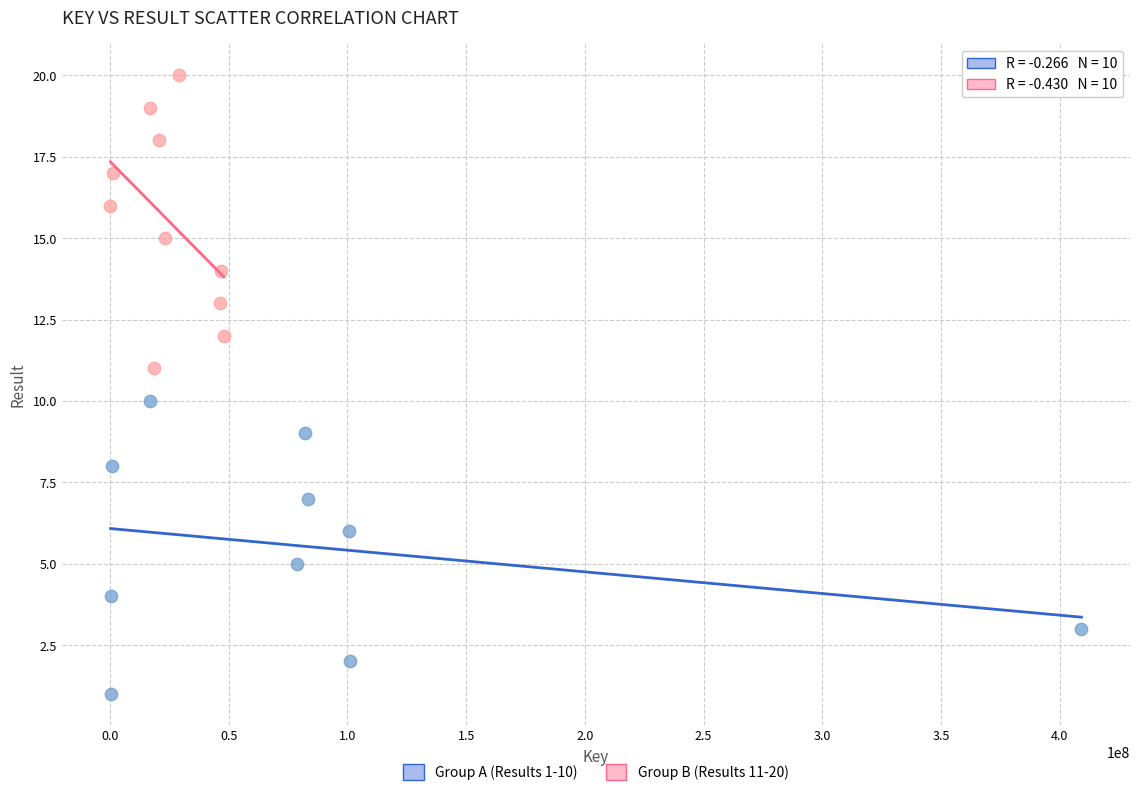

Which series contains the lowest Y value?

Group A (Results 1-10)